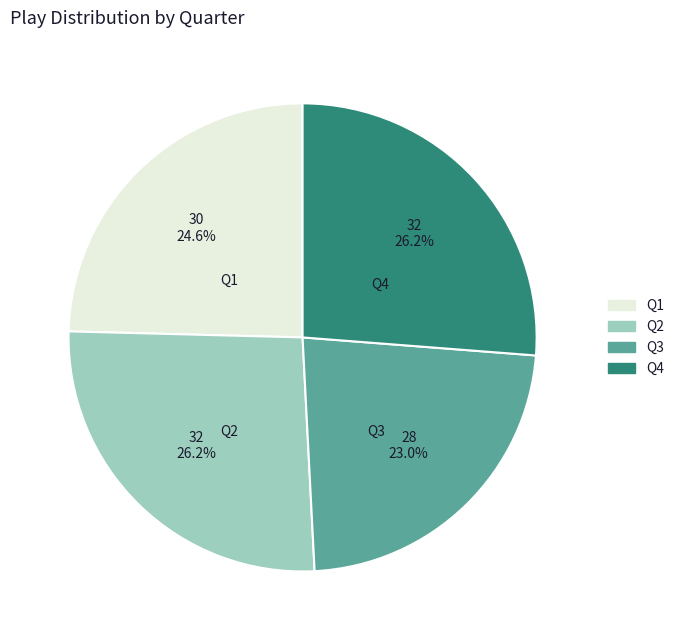

Does any single category account for the majority?

No